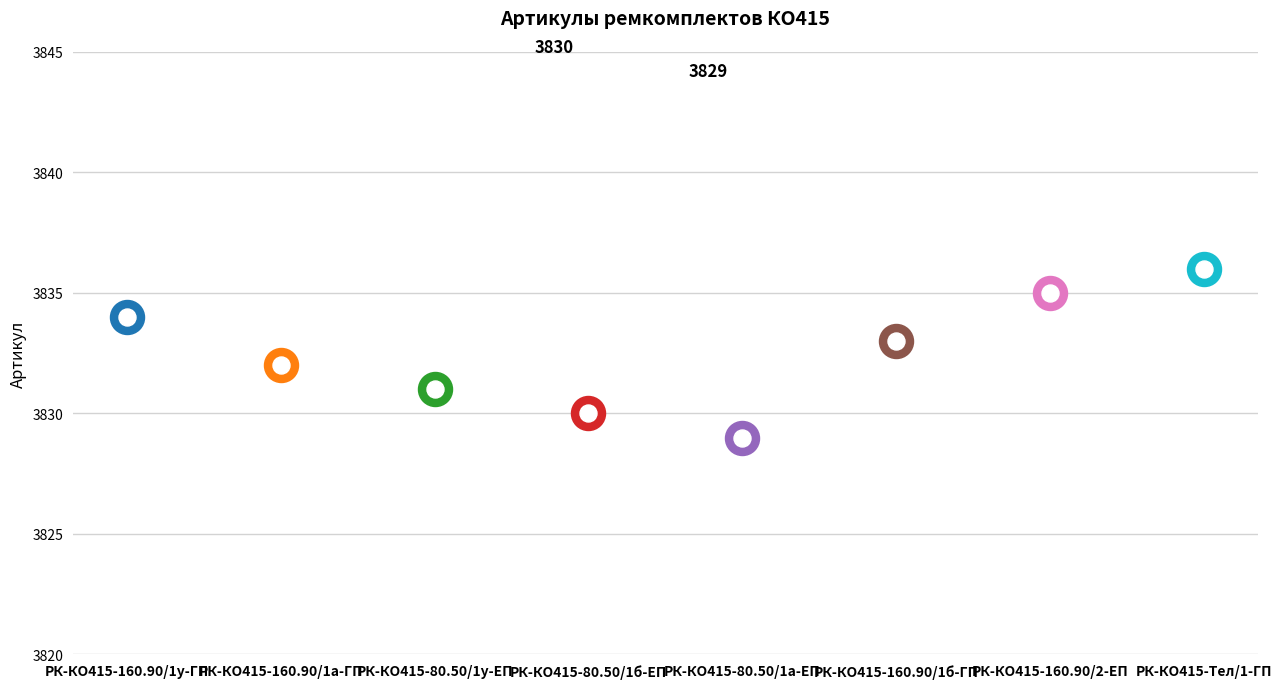

Approximately how many times larger is the value at РК-КО415-Тел/1-ГП compared to РК-КО415-80.50/1а-ЕП?

1.0